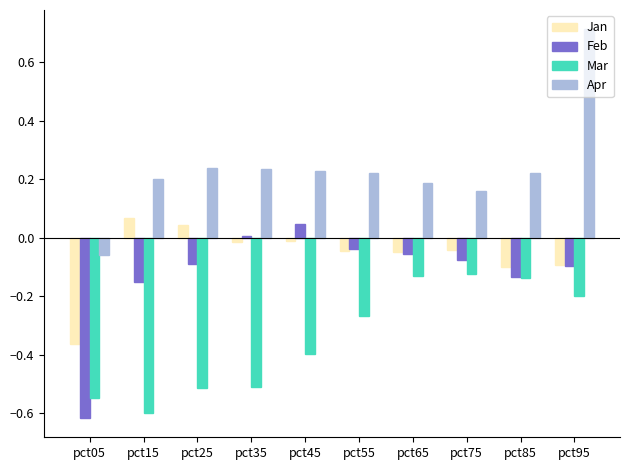

Rank the series at pct05 from lowest to highest value.

Feb, Mar, Jan, Apr